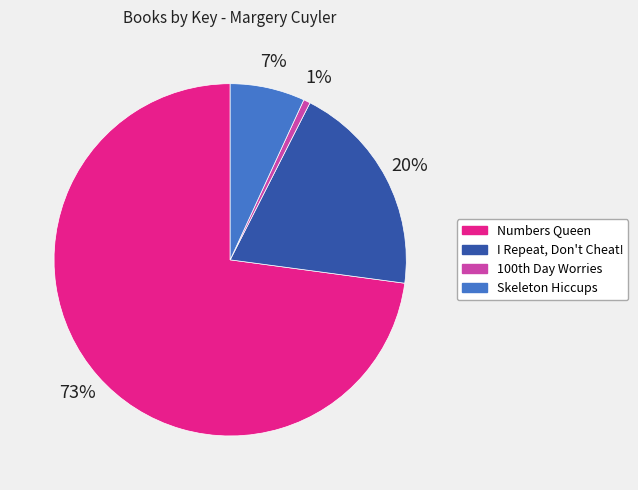

To the nearest percent, what percentage of the pie is Skeleton Hiccups?

7%